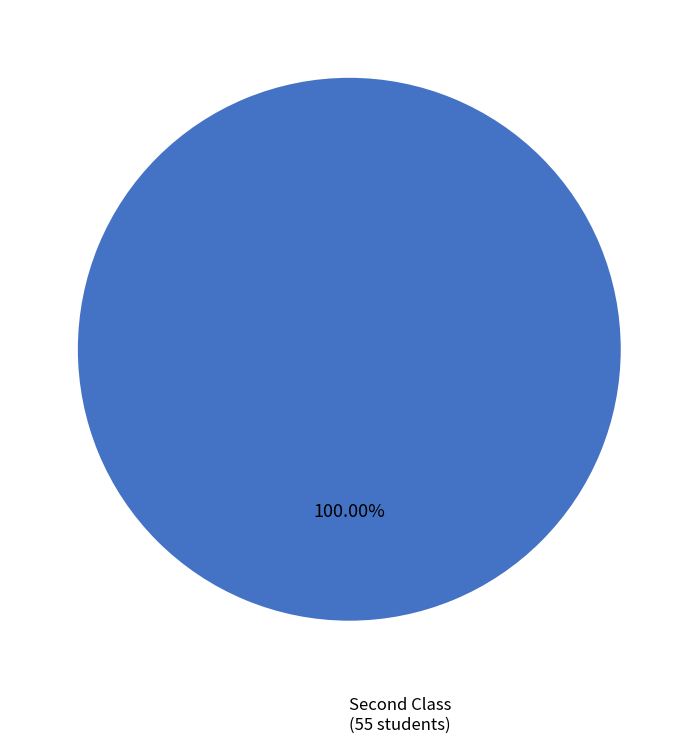

Which slice represents more than half of the pie?

Second Class